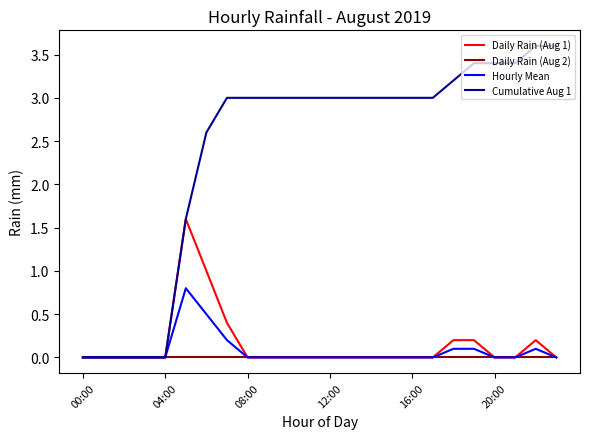

Which series has the largest total across all categories?

Cumulative Aug 1